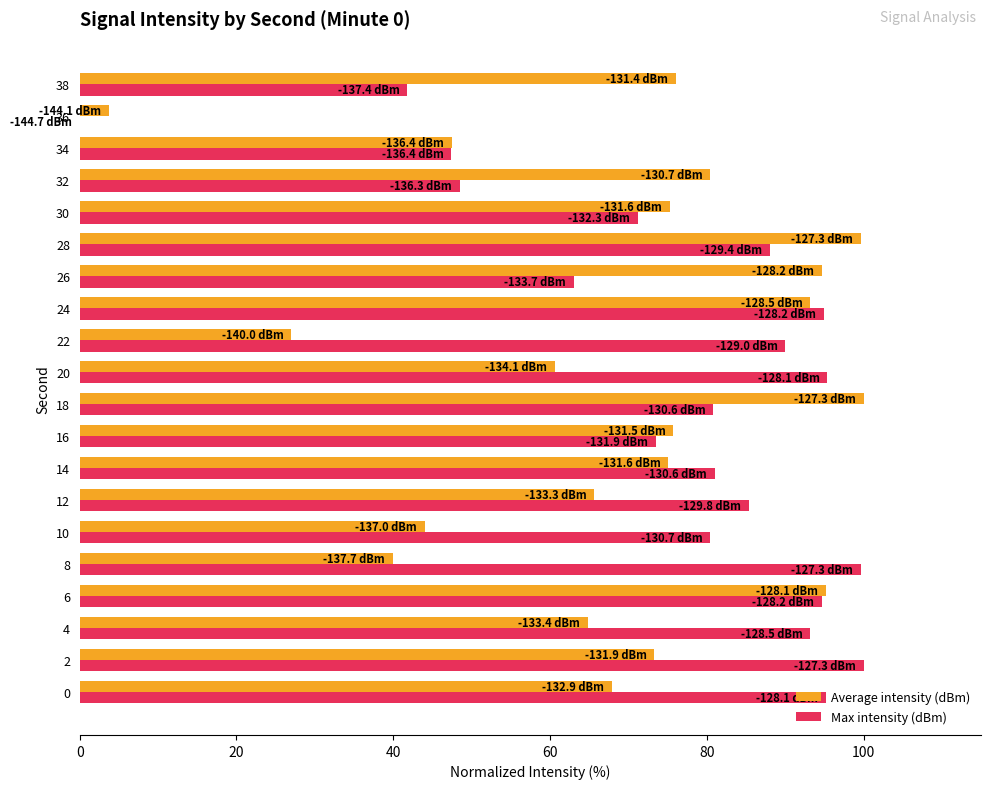

Which series has the largest total across all categories?

Max intensity (dBm)